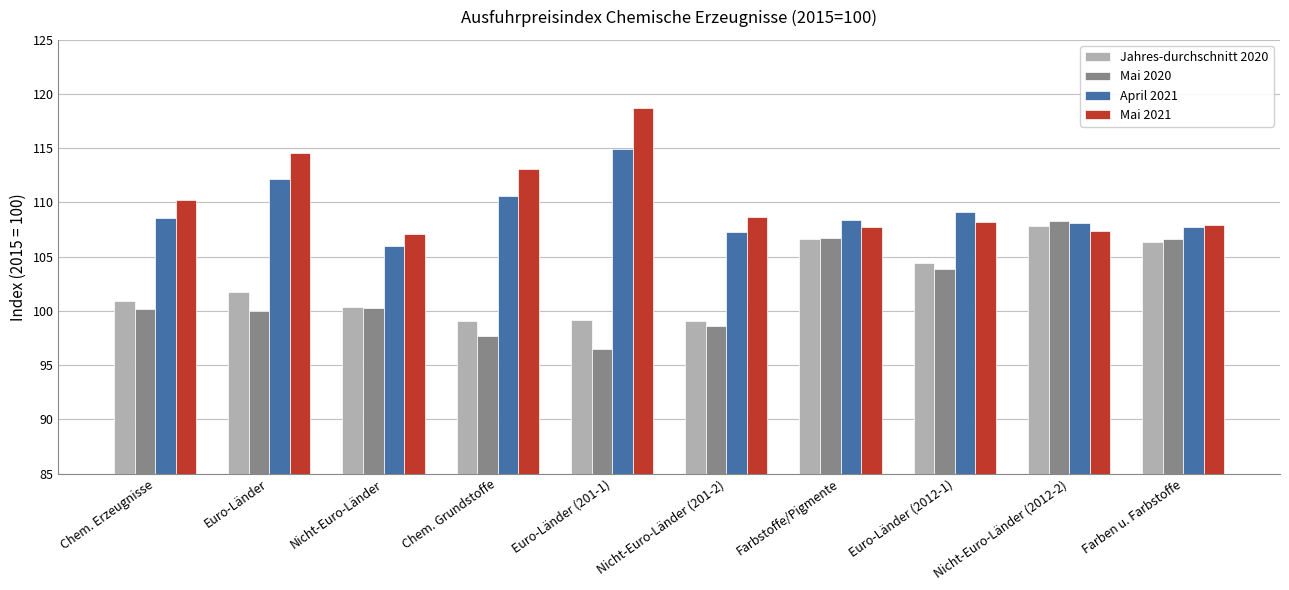

Where does the Mai 2021 series first go above 108?

Chem. Erzeugnisse